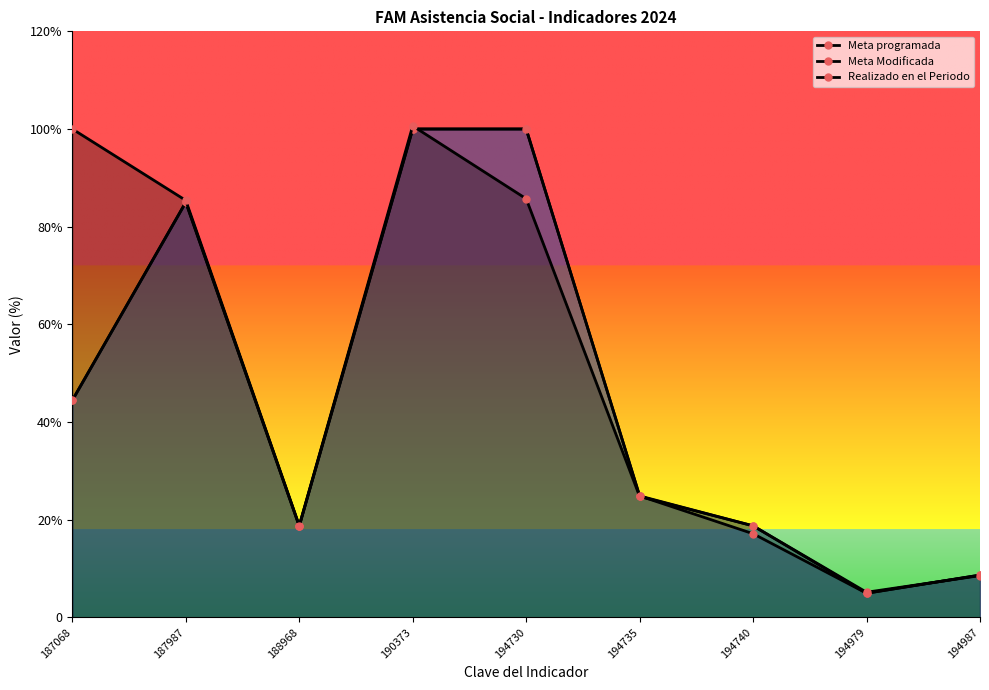

What is the approximate value of Meta Modificada at 187068?

44.4